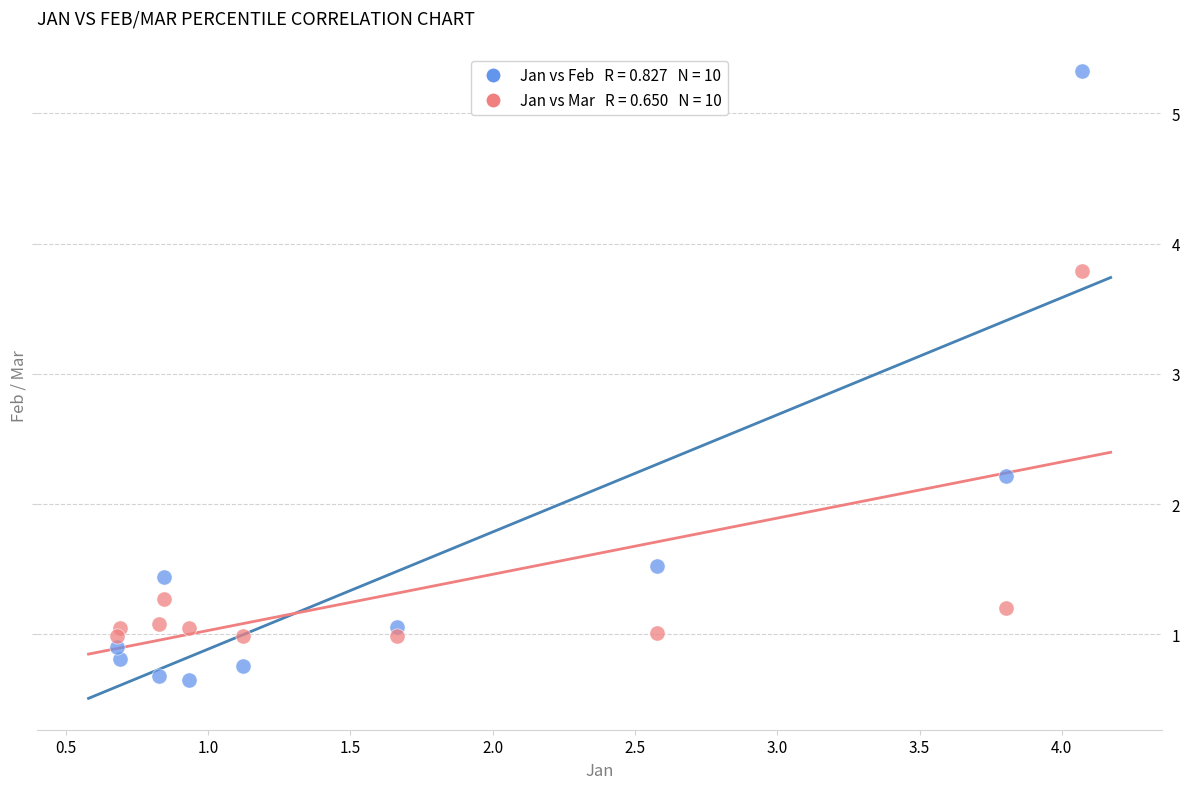

Across all data points, what is the range of Y values (max minus min)?

4.7